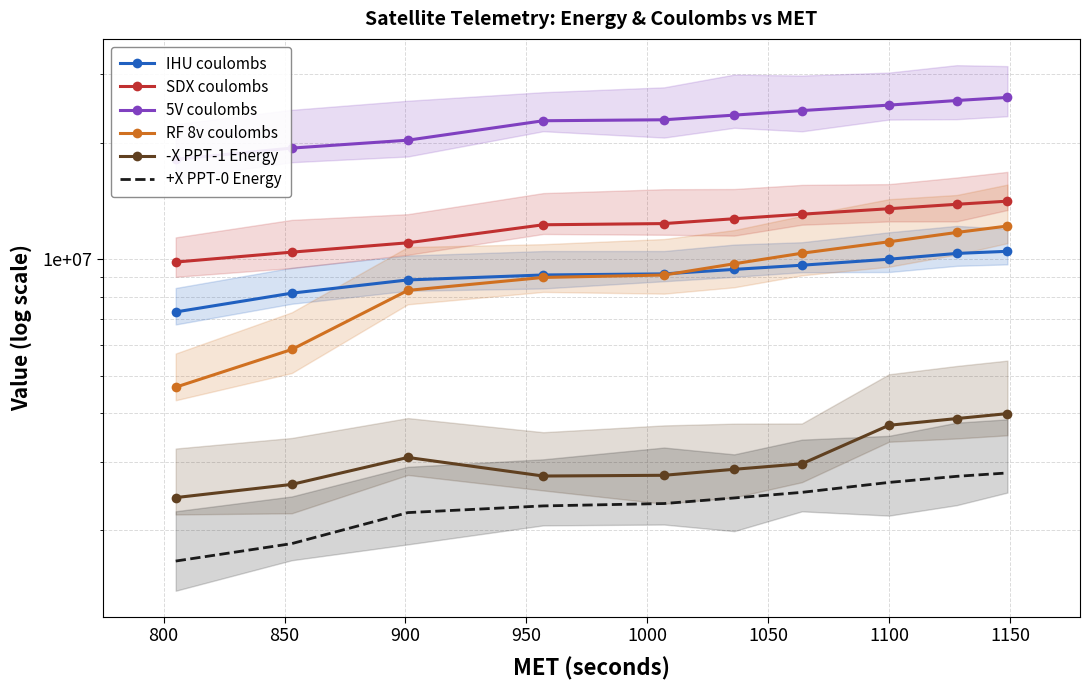

What is the minimum value shown in the chart?

1664470